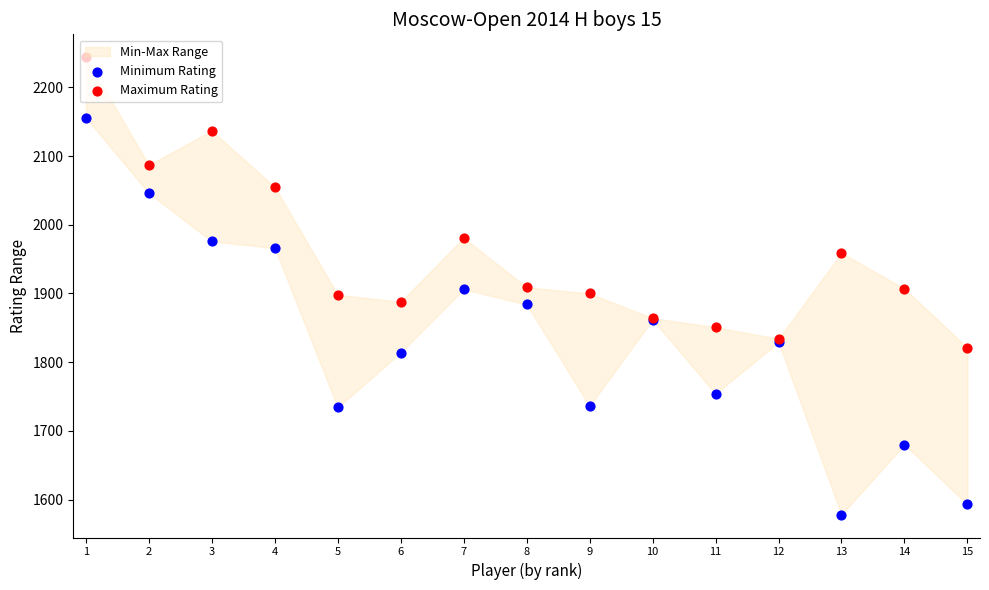

Is the value of Minimum Rating at 6 greater than the value of Maximum Rating at 11?

No